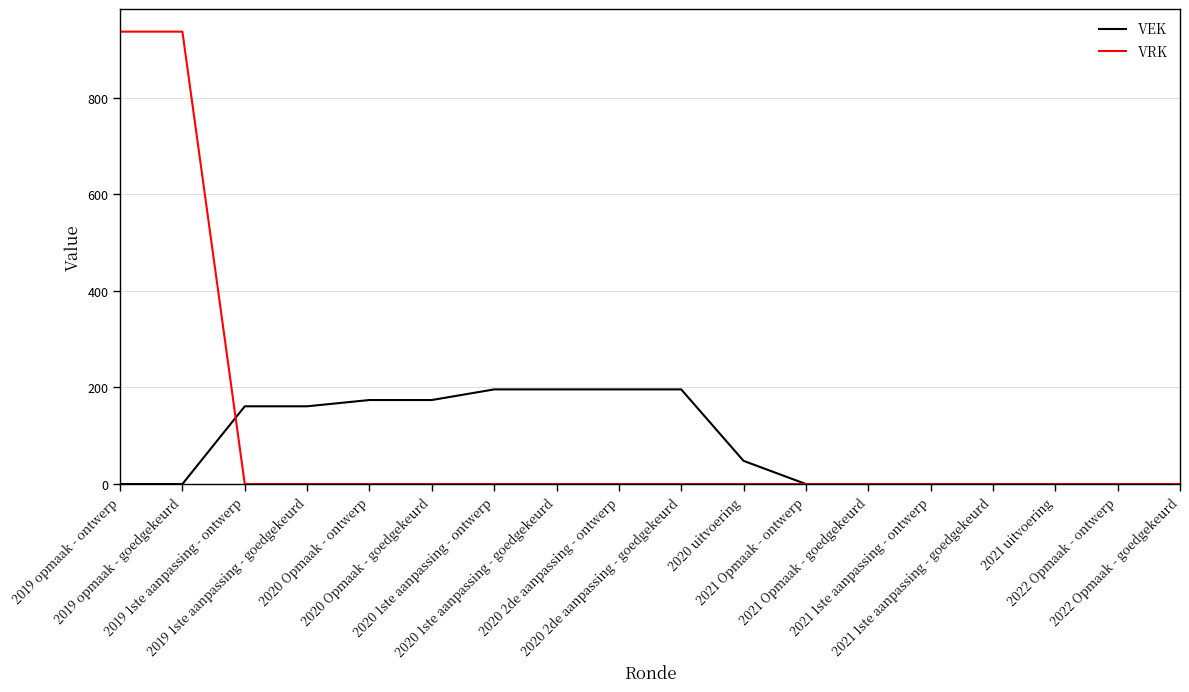

What is the greatest value displayed?

937